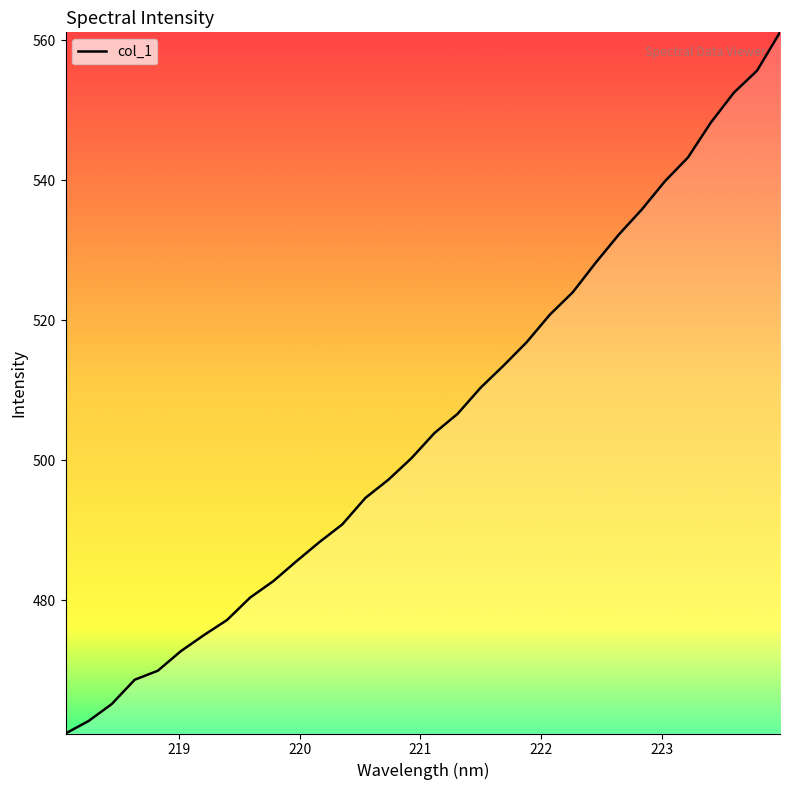

What is the greatest value displayed?

561.1